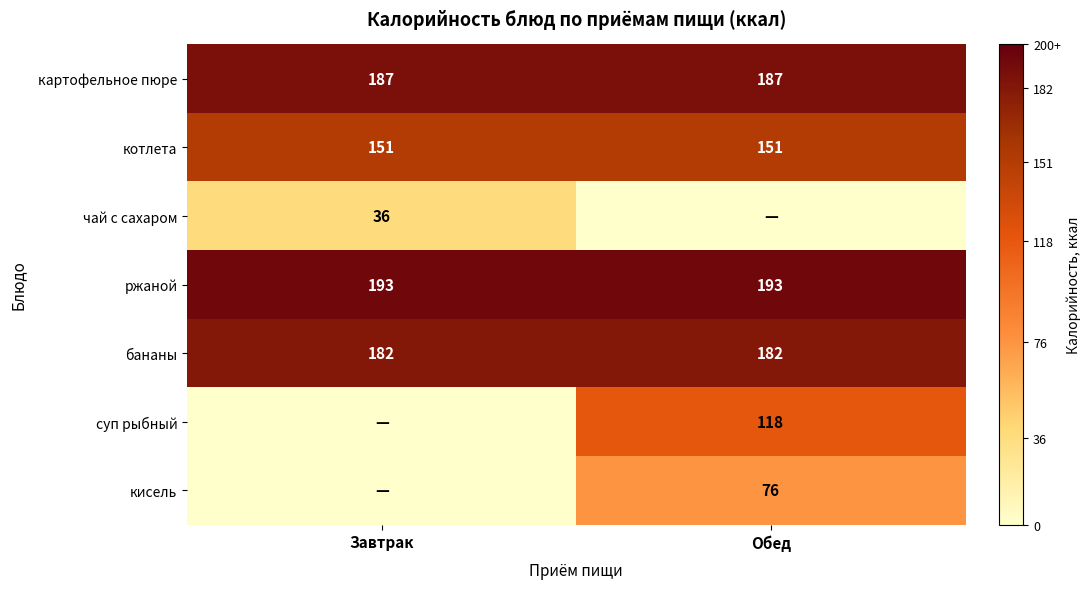

The котлета series shows 151 at Обед. True or false?

True